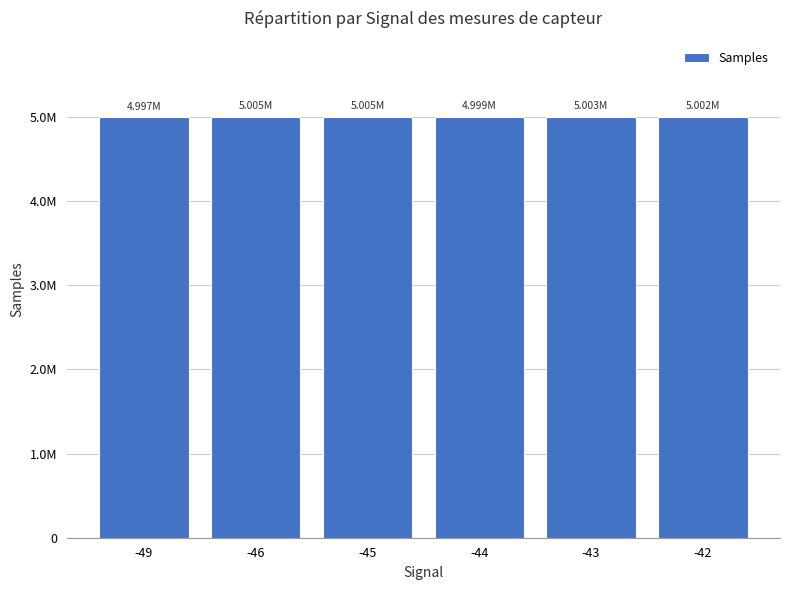

What is the greatest value displayed?

5004661.5